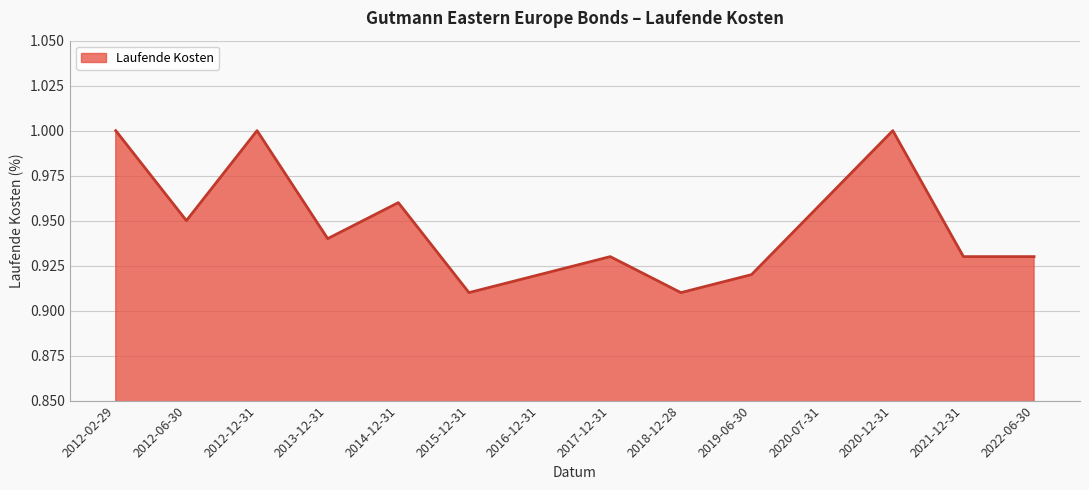

Between 2013-12-31 and 2018-12-28, which is larger?

2013-12-31